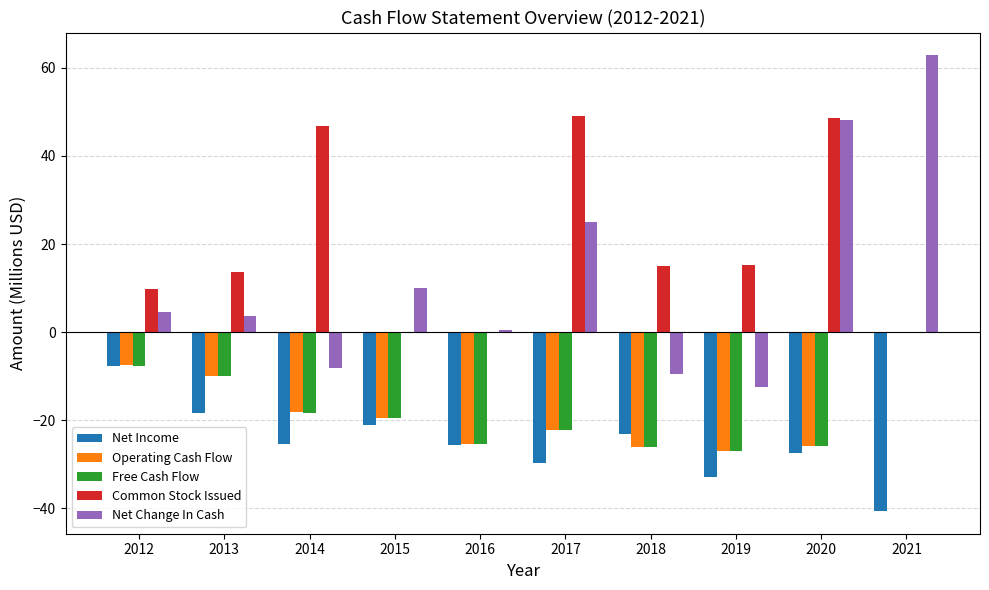

Count the number of data series in this chart.

5